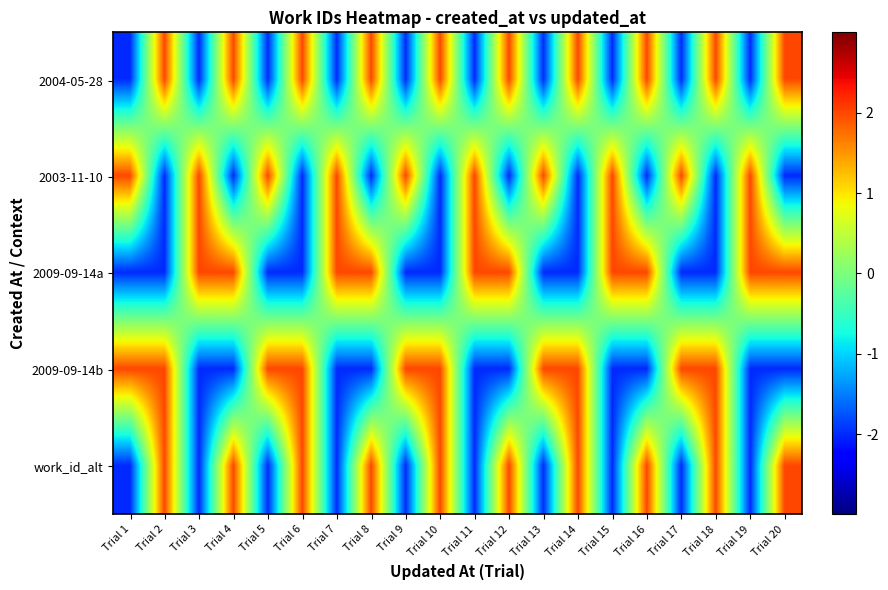

Between Trial 19 and Trial 13, which is larger?

Trial 19